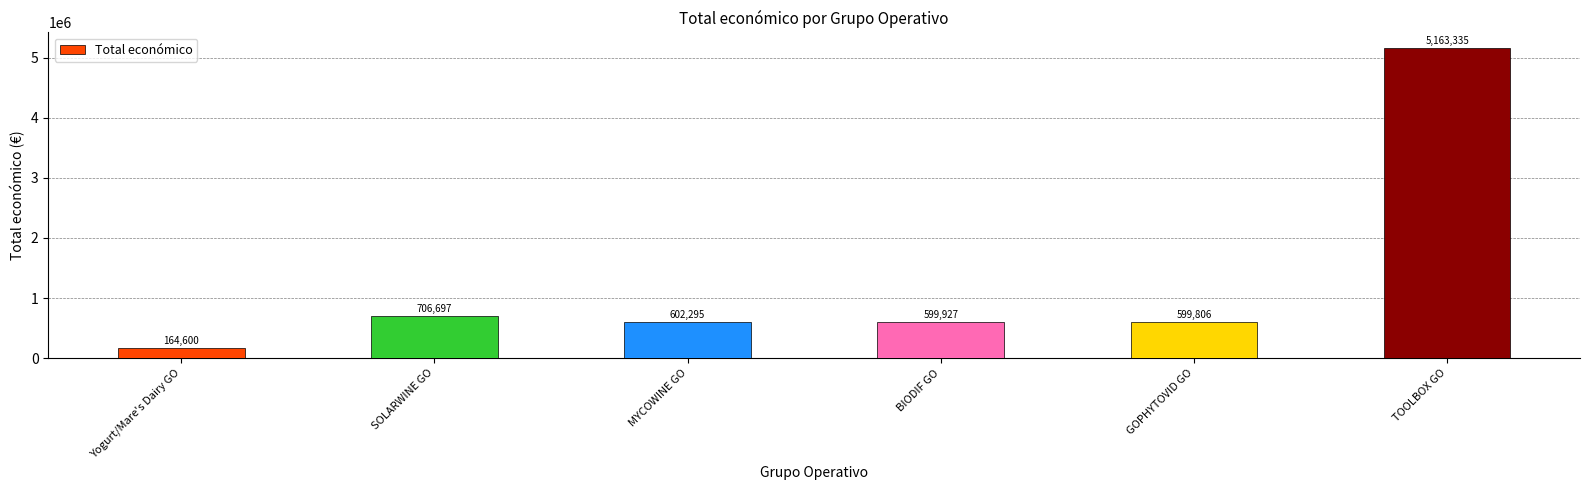

What is the difference between the maximum and minimum values?

4998735.0